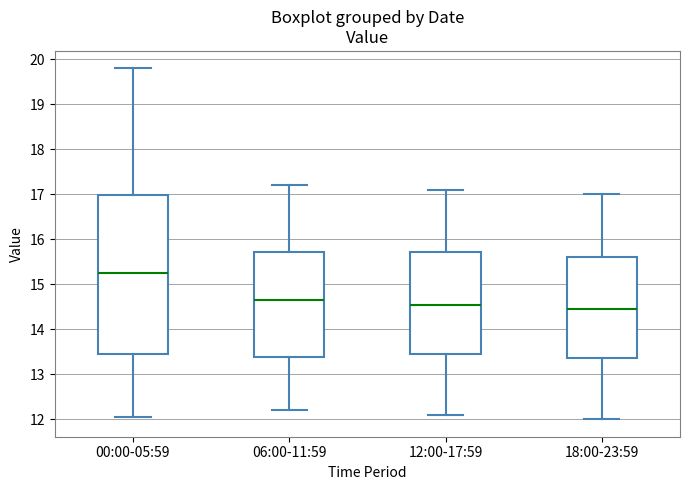

Reading left to right, read every box against the y-axis: the position of its median line, the range the box covers, and the ends of its whiskers. The values are not printed on the chart, so give them approximately, as read against the axis.

00:00-05:59: median 15.3, box 13.5 to 17.0, whiskers 12.1 to 19.8
06:00-11:59: median 14.7, box 13.4 to 15.7, whiskers 12.2 to 17.2
12:00-17:59: median 14.6, box 13.5 to 15.7, whiskers 12.1 to 17.1
18:00-23:59: median 14.5, box 13.4 to 15.6, whiskers 12.0 to 17.0